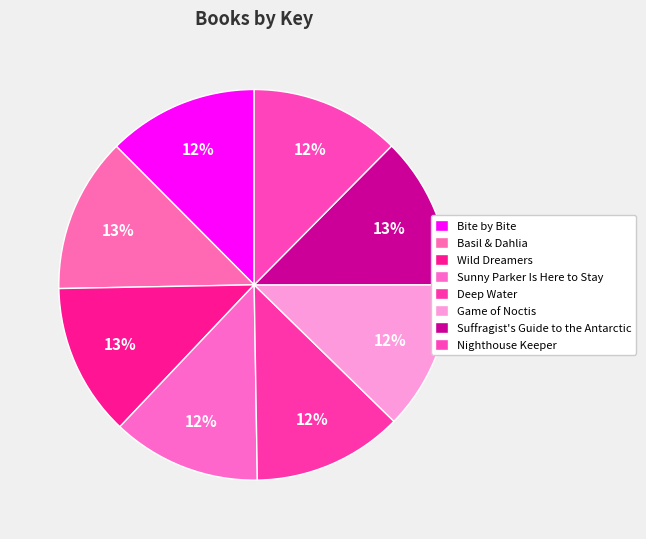

Is Bite by Bite the majority of the pie?

No